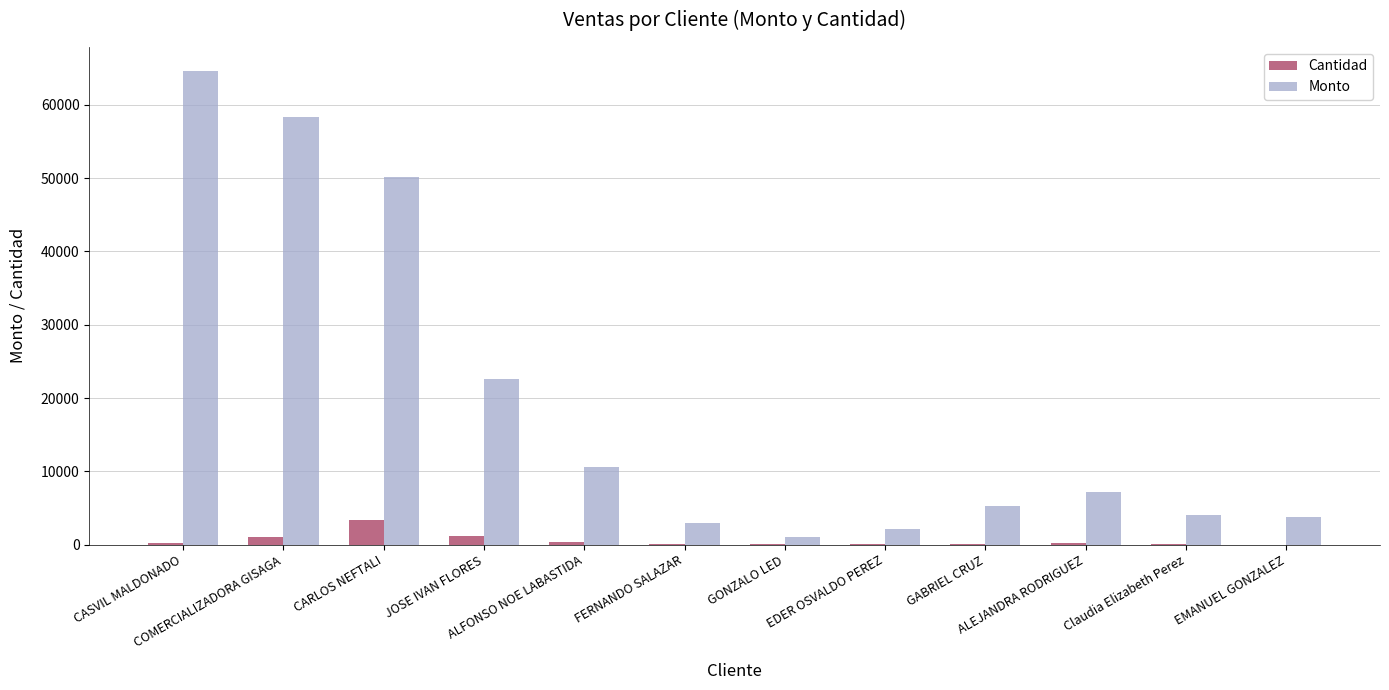

Does the chart contain stacked bars?

No